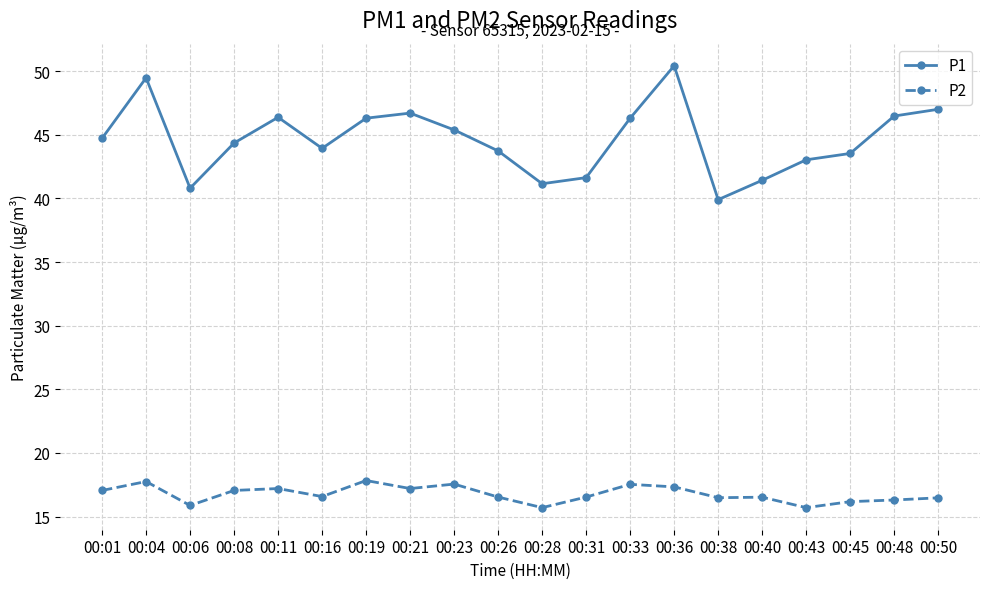

Does the chart have visible grid lines?

Yes